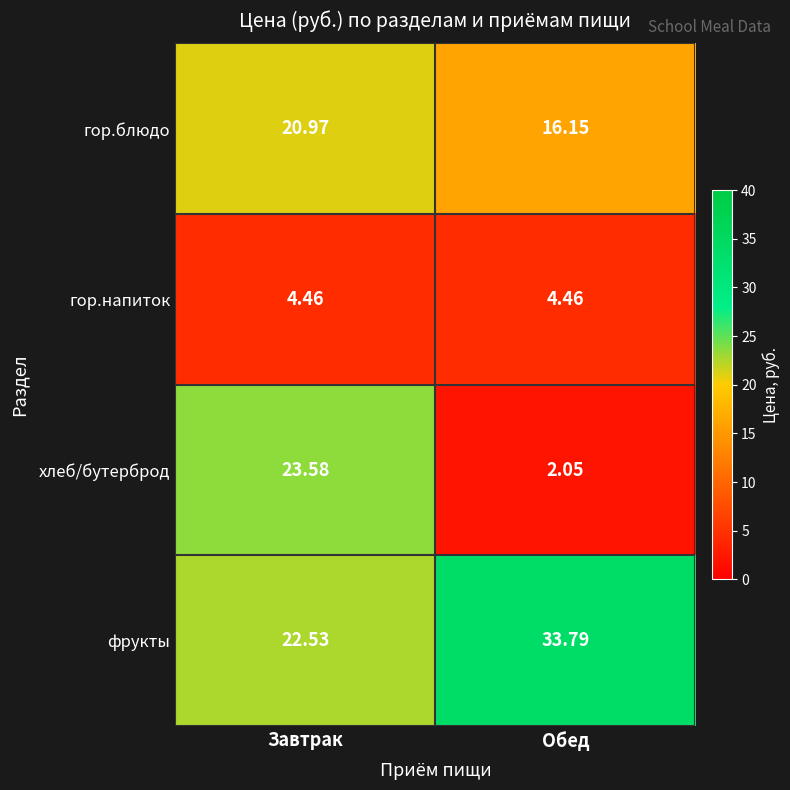

Where does the гор.блюдо series first go above 20?

Завтрак